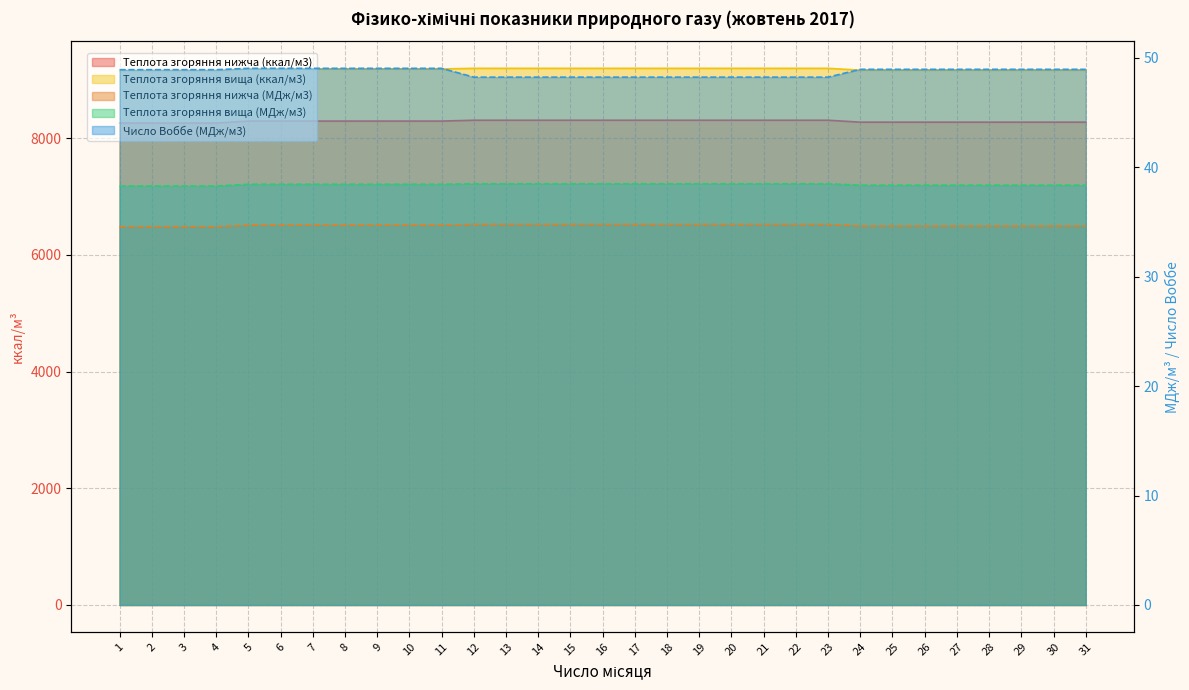

How many categories are shown in the chart?

31